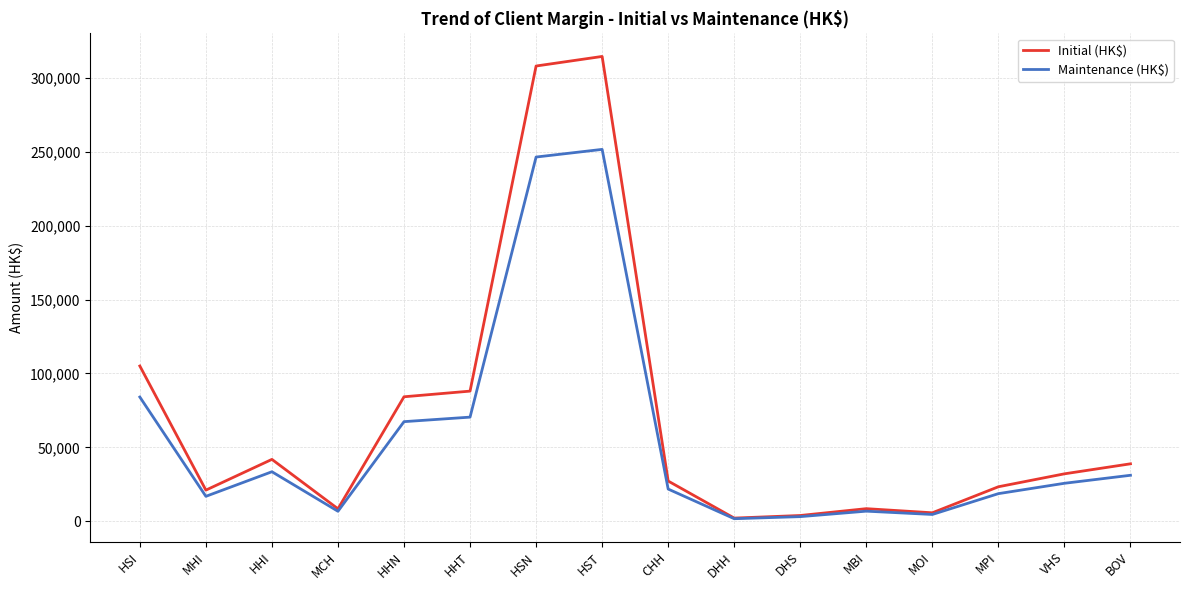

What is the spread (max minus min) of values at HHT?

17612